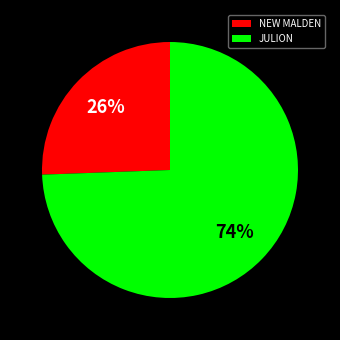

To the nearest percent, what is the average slice percentage?

50%